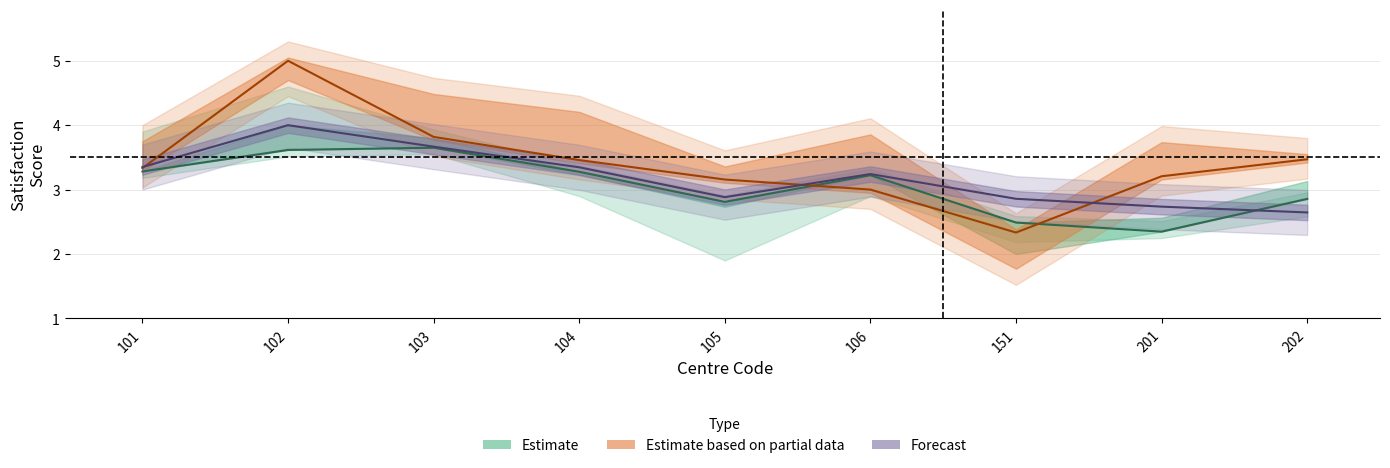

Which has a higher value, 105 or 106?

106